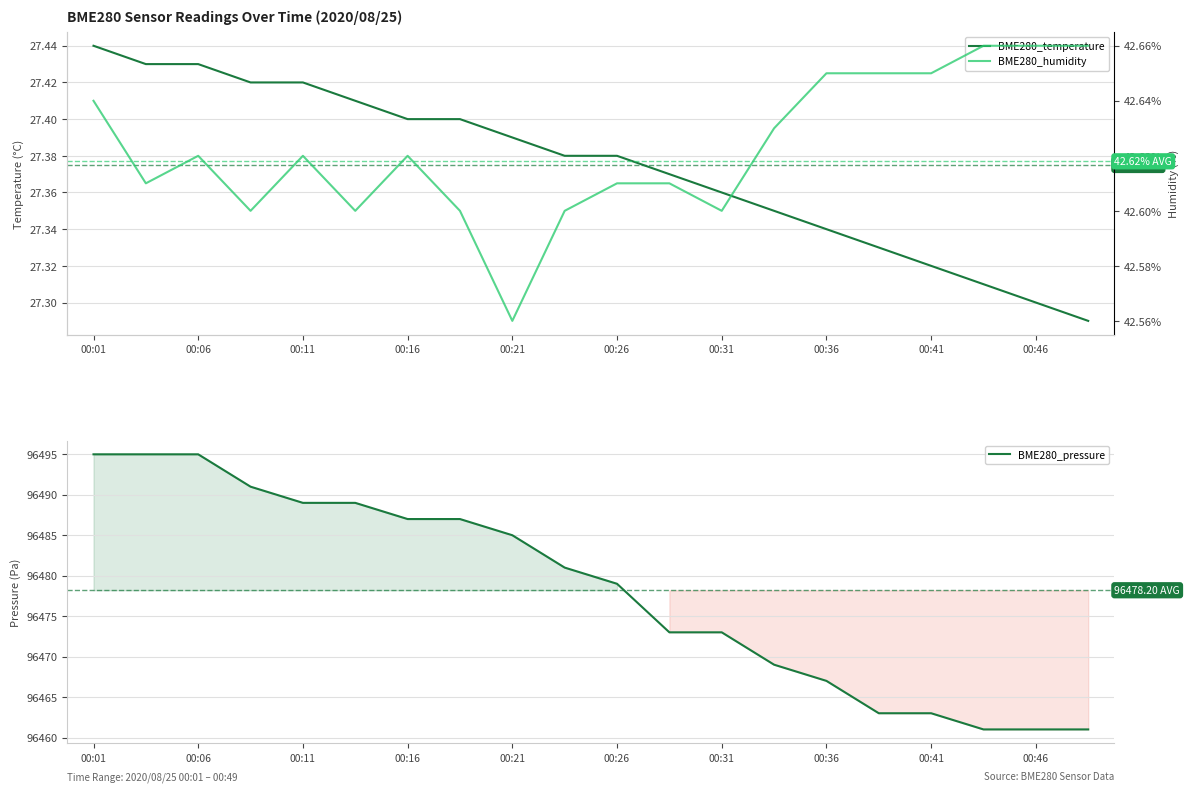

Read the BME280_temperature value at 19.

27.3